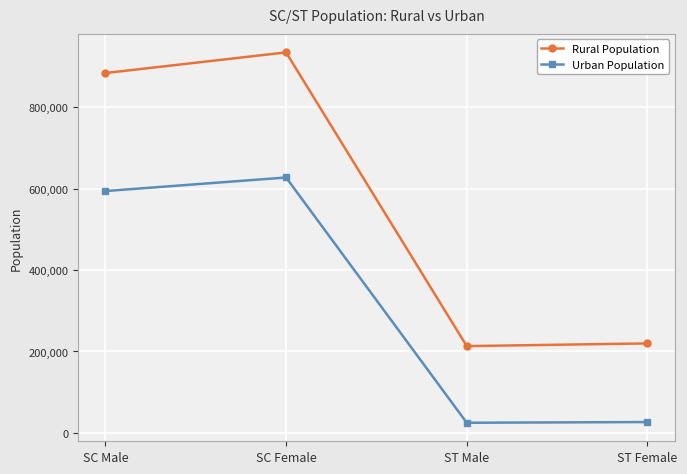

Is it true that Rural Population equals 934462 at SC Female?

True